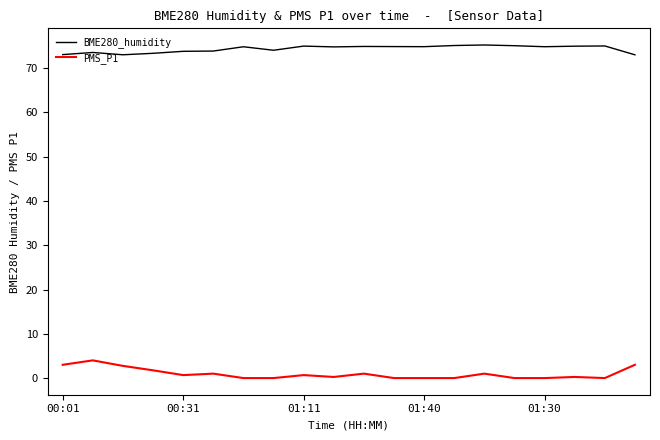

True or false: PMS_P1 and BME280_humidity intersect in this chart.

False